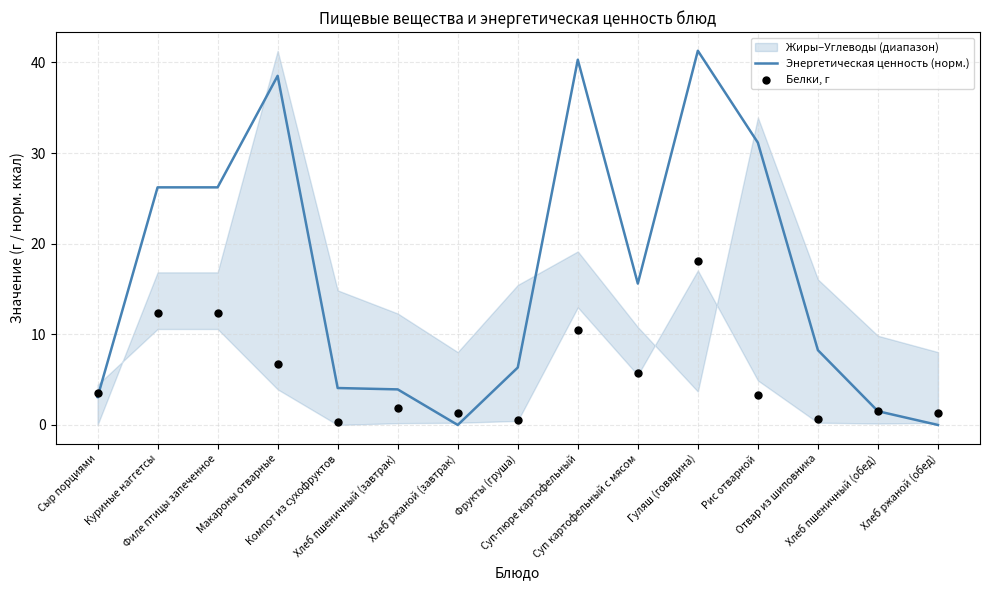

Is the value of Энергетическая ценность (норм.) at Куриные наггетсы greater than the value of Белки, г at Куриные наггетсы?

Yes